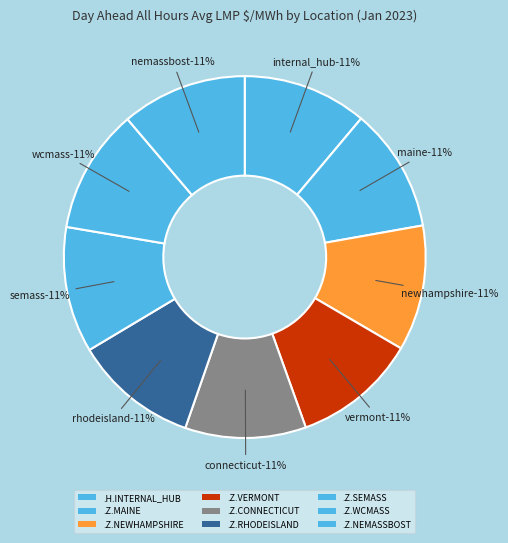

To the nearest percent, what portion does .Z.RHODEISLAND represent?

11%